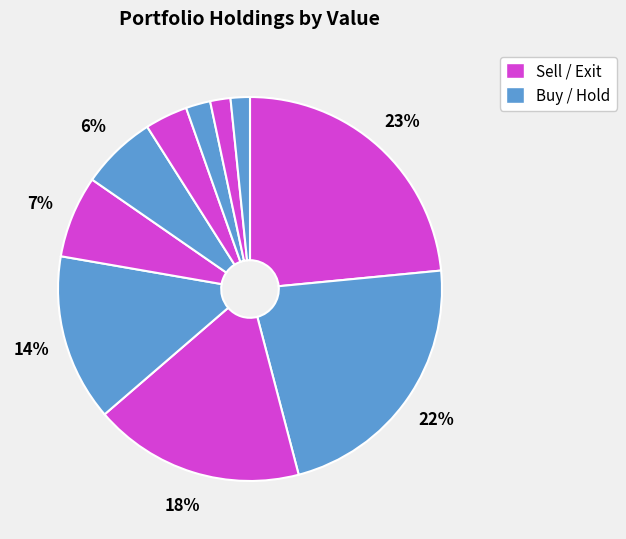

Is there any slice that represents more than half of the pie?

No